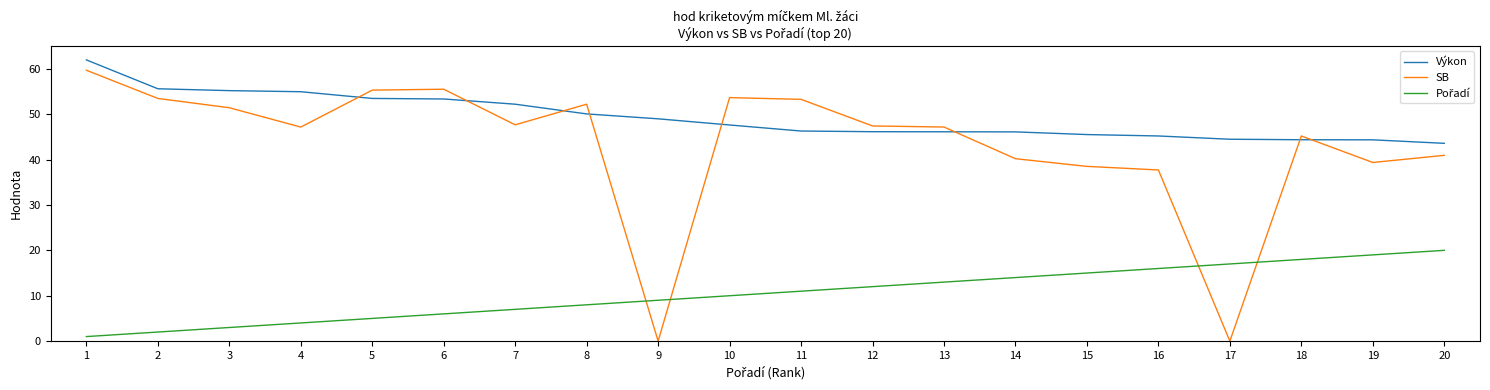

What is the spread (max minus min) of values at 5?

50.3